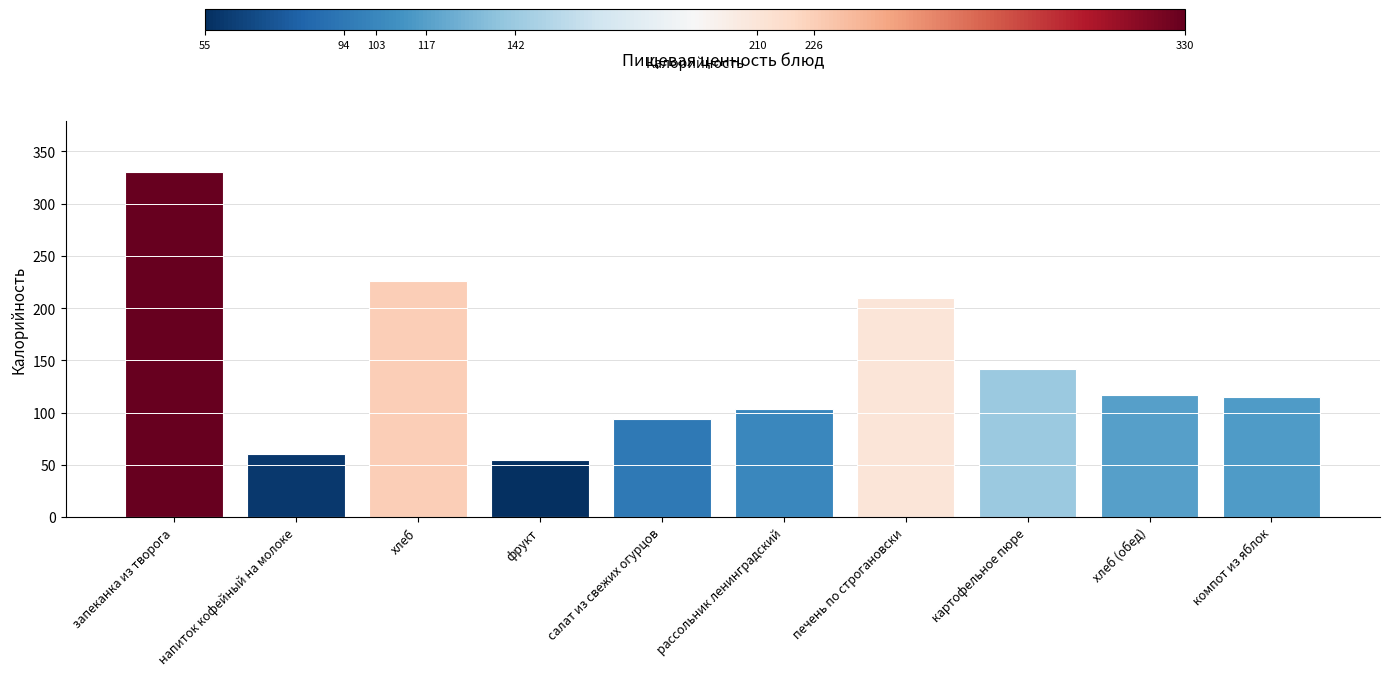

What is the change in value from картофельное пюре to хлеб (обед)?

-25